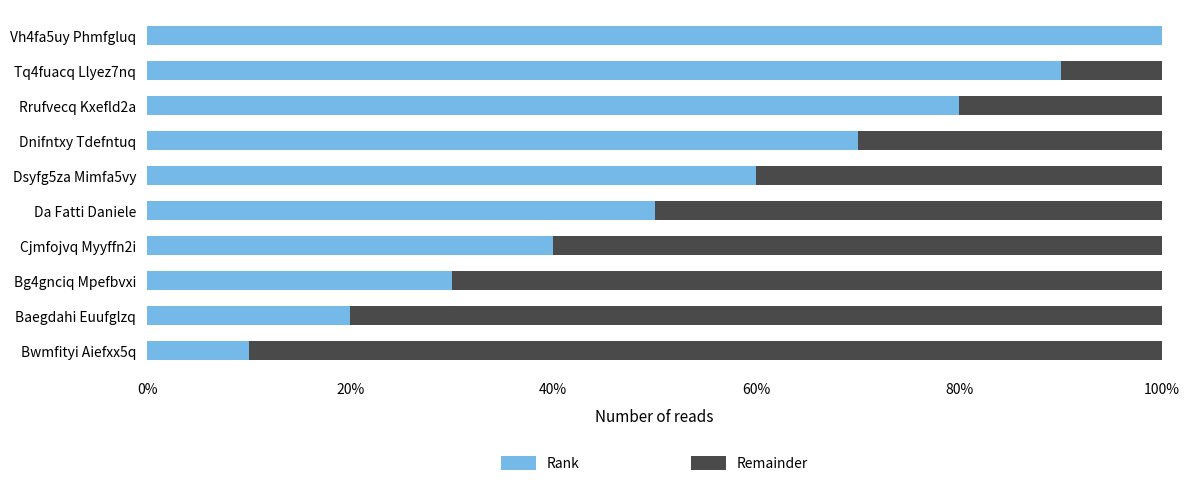

What is the maximum value for Rank?

1.0